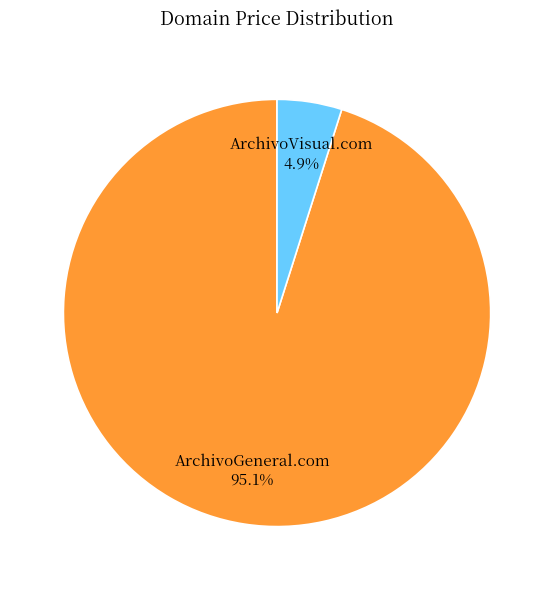

What is the largest slice in the pie chart?

ArchivoGeneral.com